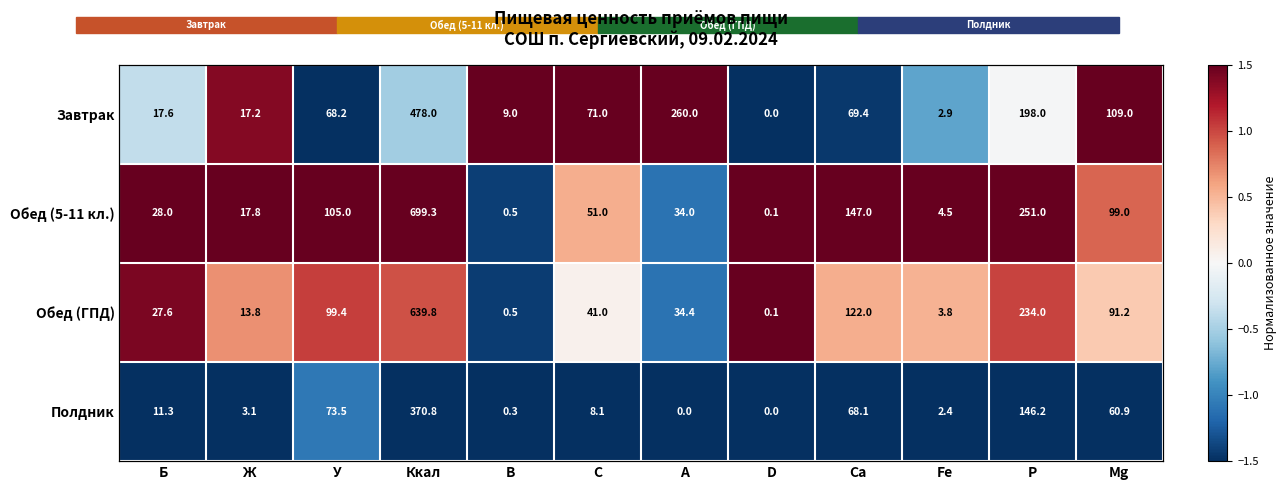

The Завтрак series shows 0.5 at С. True or false?

False